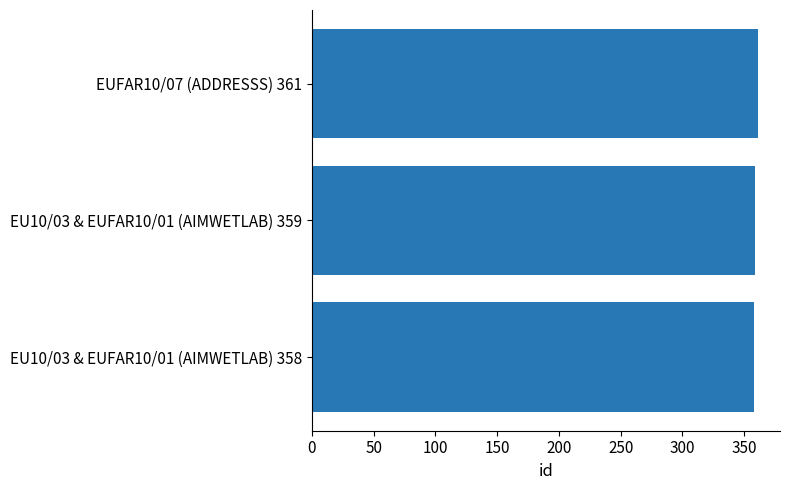

Are the bars horizontal?

Yes